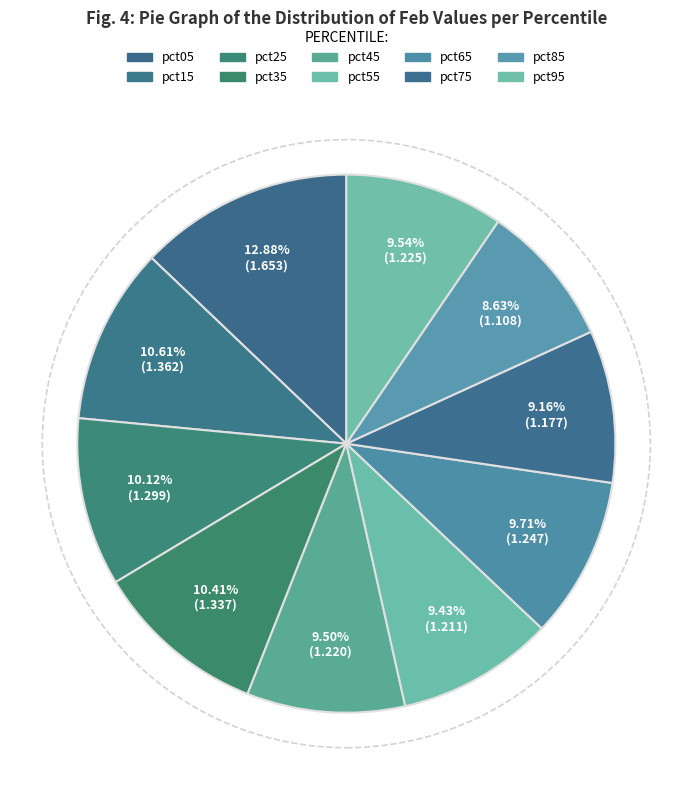

What percentage do pct55 and pct85 together represent?

18.1%